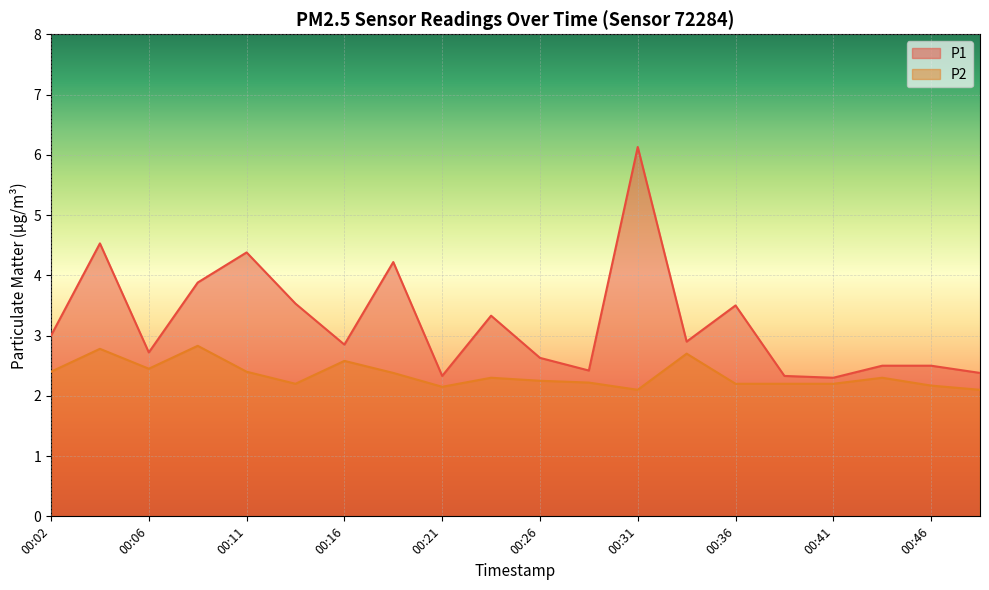

True or false: P1 and P2 intersect in this chart.

False